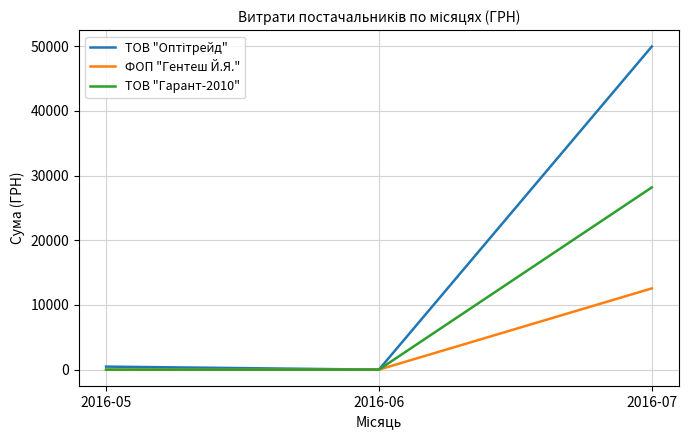

The value of ТОВ "Гарант-2010" at 2016-07 is 36917. True or false?

False